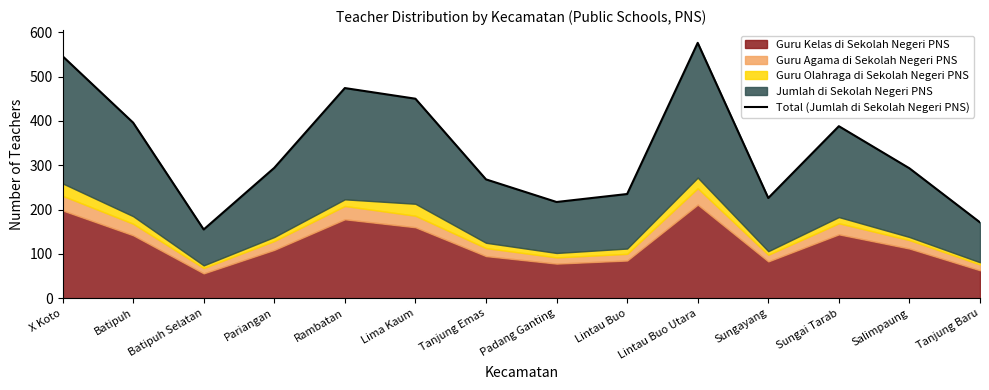

Is it true that the value at Batipuh Selatan is 155?

True